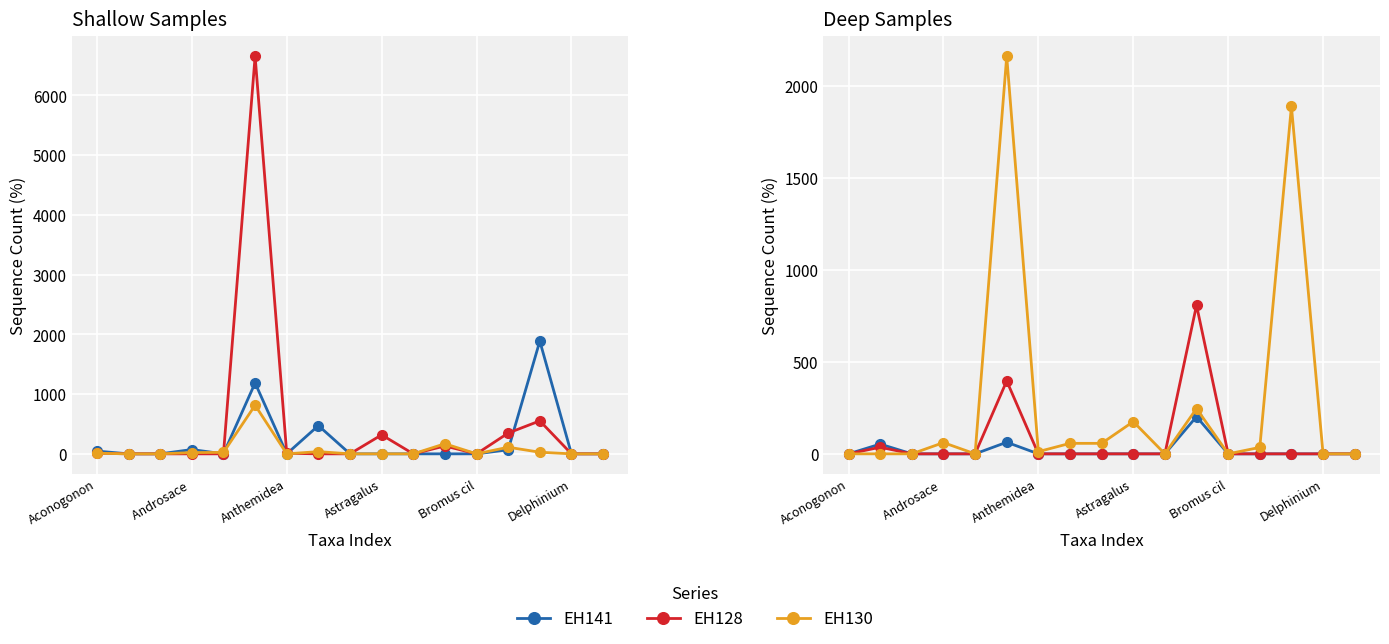

True or false: EH147 and EH129 cross at least once.

False